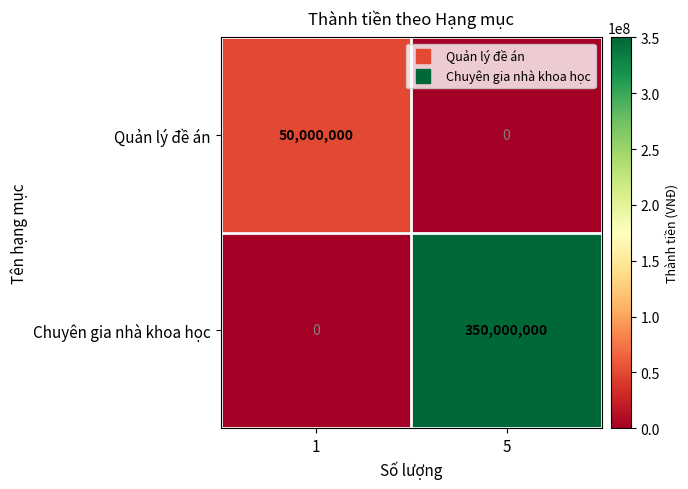

What is the total value across all series at 1?

50000000